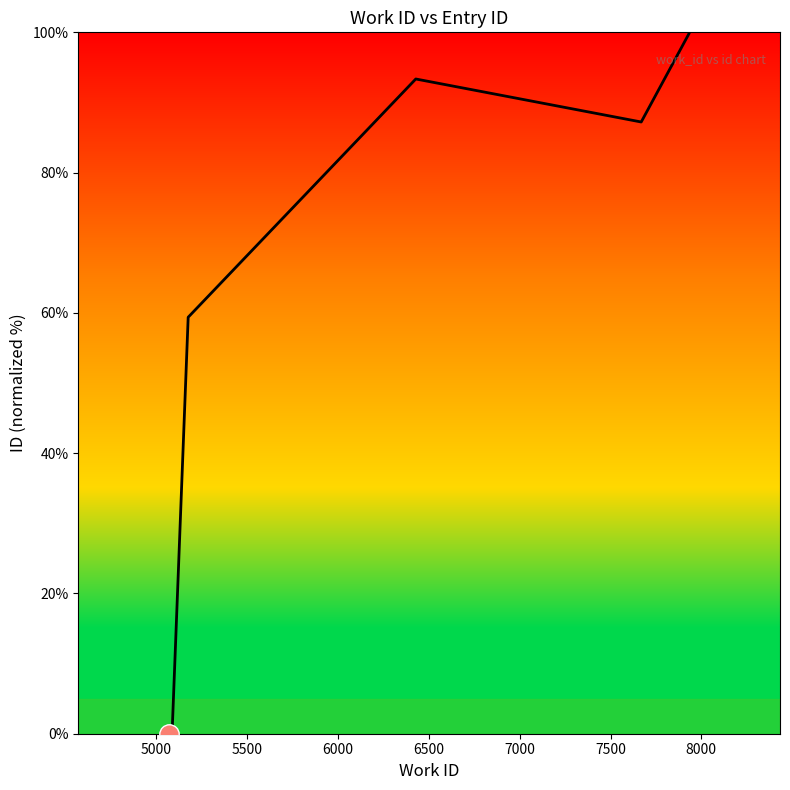

Reading left to right, transcribe all the data shown in this chart.

0.0	0.8	1.1	59.4	93.3	87.2	99.9	99.9	100.0	100.0